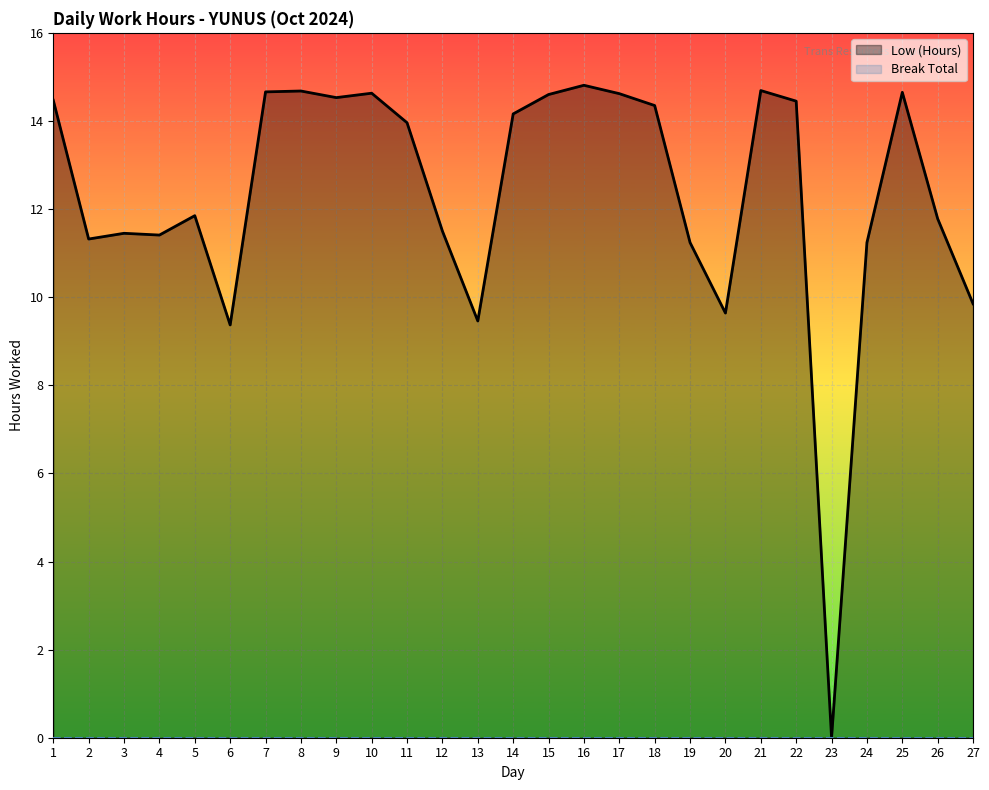

What is the sum of all values?

333.4